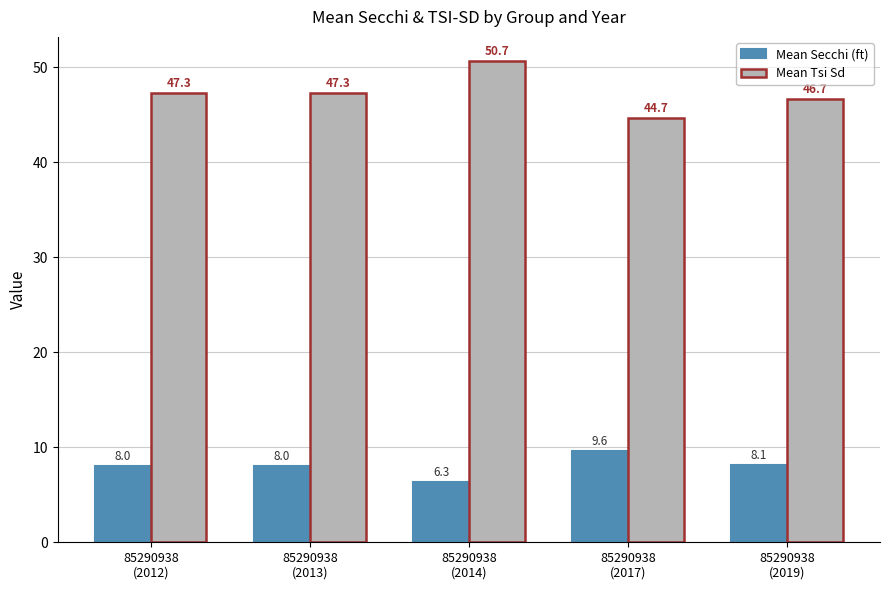

The value of Mean Secchi (ft) at 85290938
(2017) is 9.6. True or false?

True